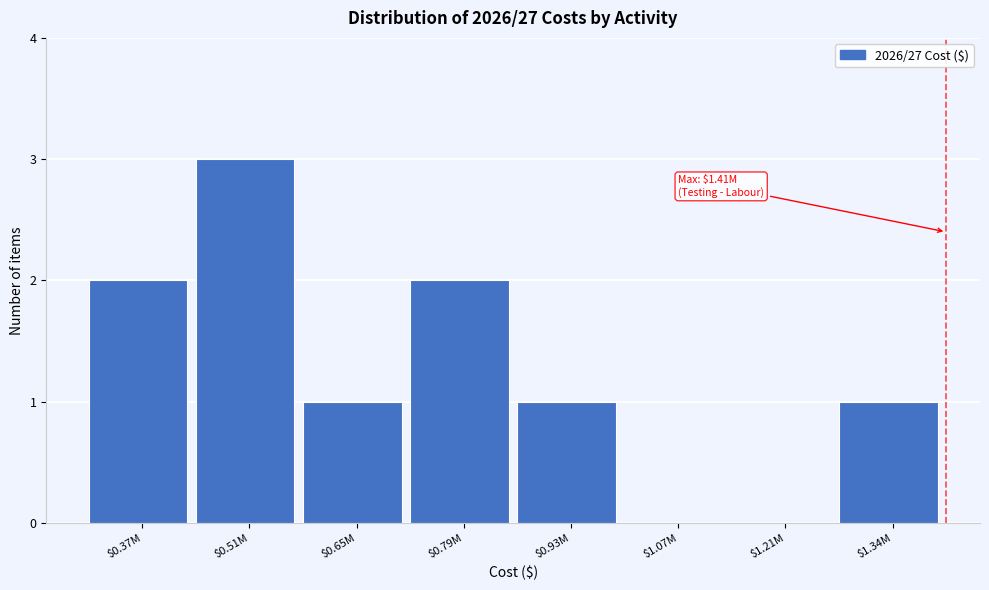

What is the sum of all values?

10